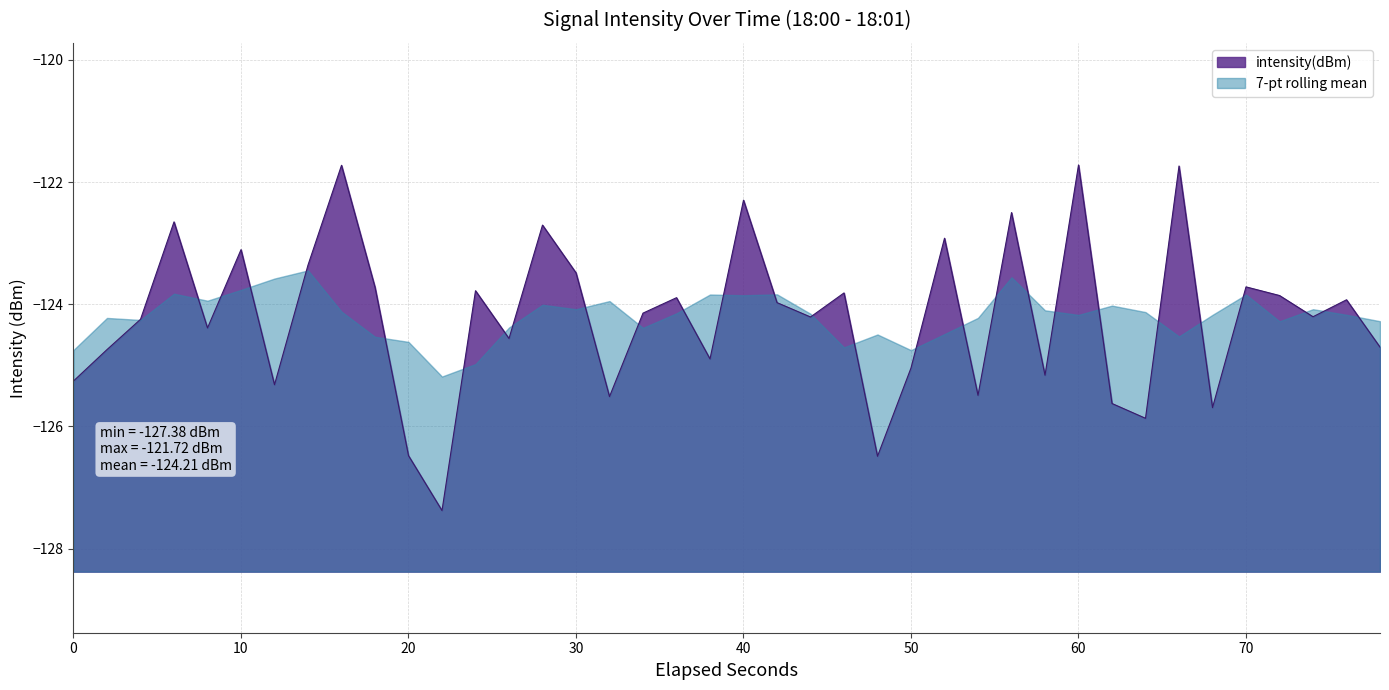

Count the number of data series in this chart.

2